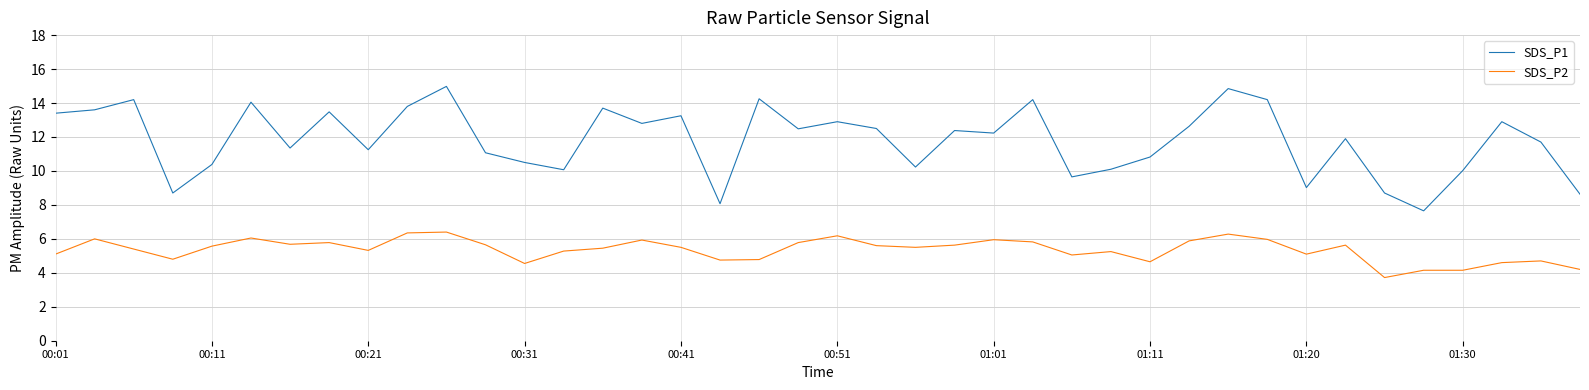

Which series has the widest spread of values?

SDS_P1